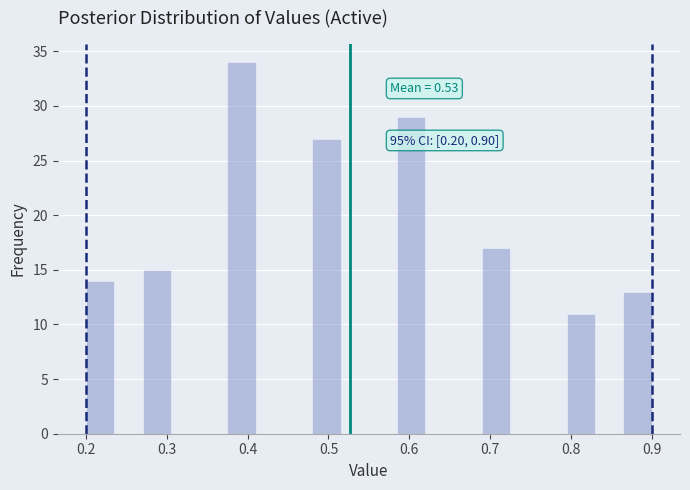

Around what value on the x-axis is the tallest bar? Give the approximate position of its centre, as read against the axis.

0.39